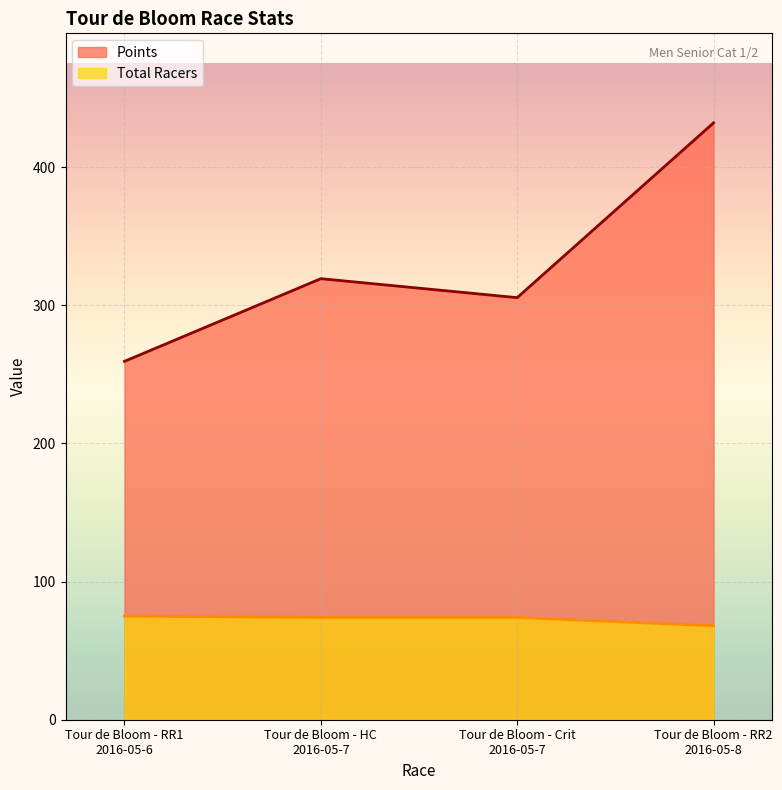

Does the chart display data point markers on the line(s)?

No